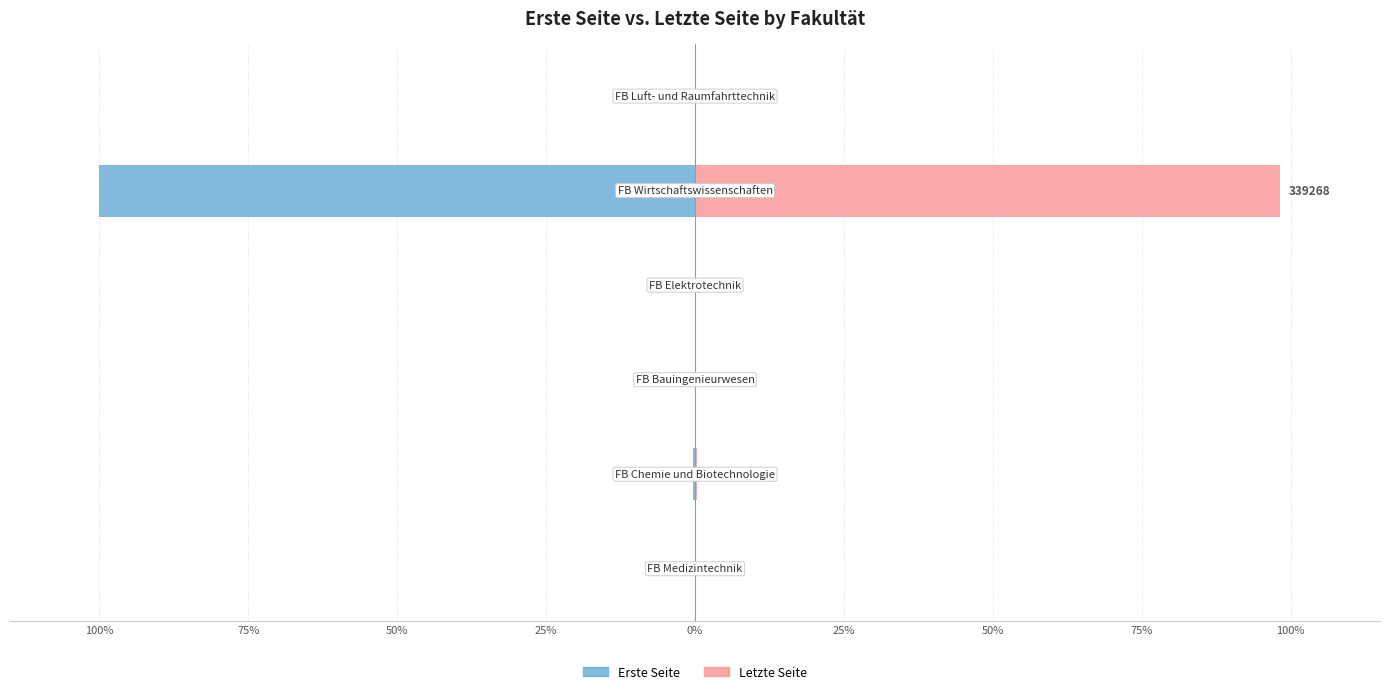

What is the spread (max minus min) of values at 25%?

0.1